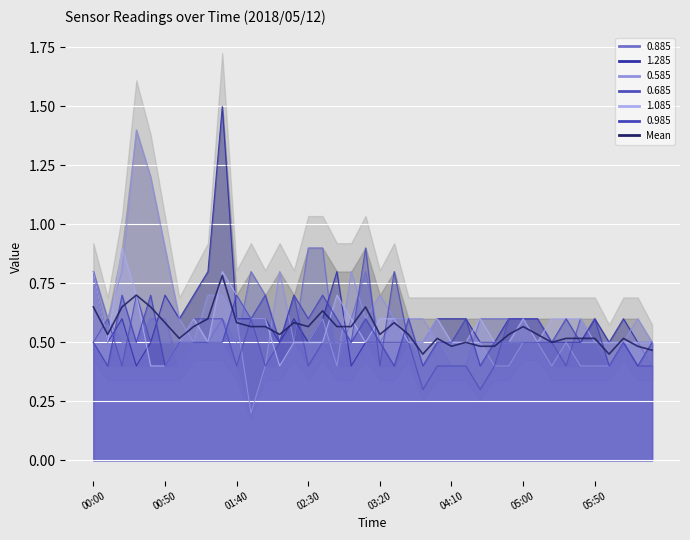

What is the value of the 27th point from the left?

0.5